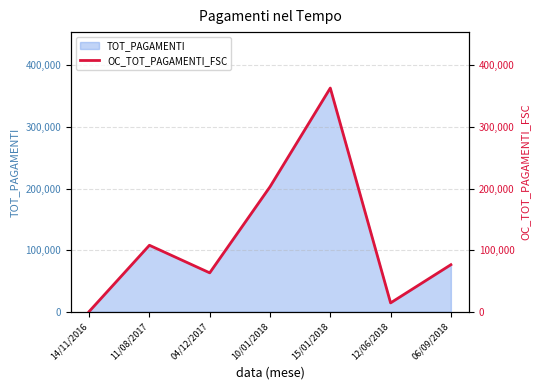

What is the value of the 5th point from the left?

363313.0